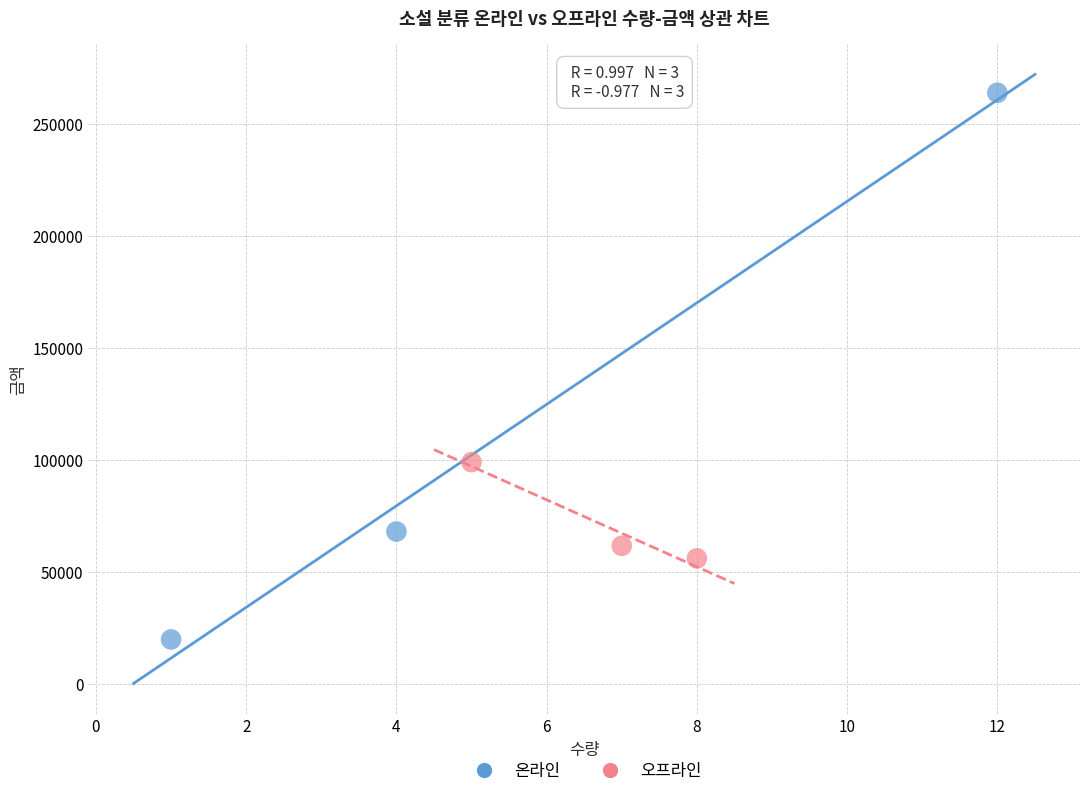

Which series has the widest spread of Y values?

온라인